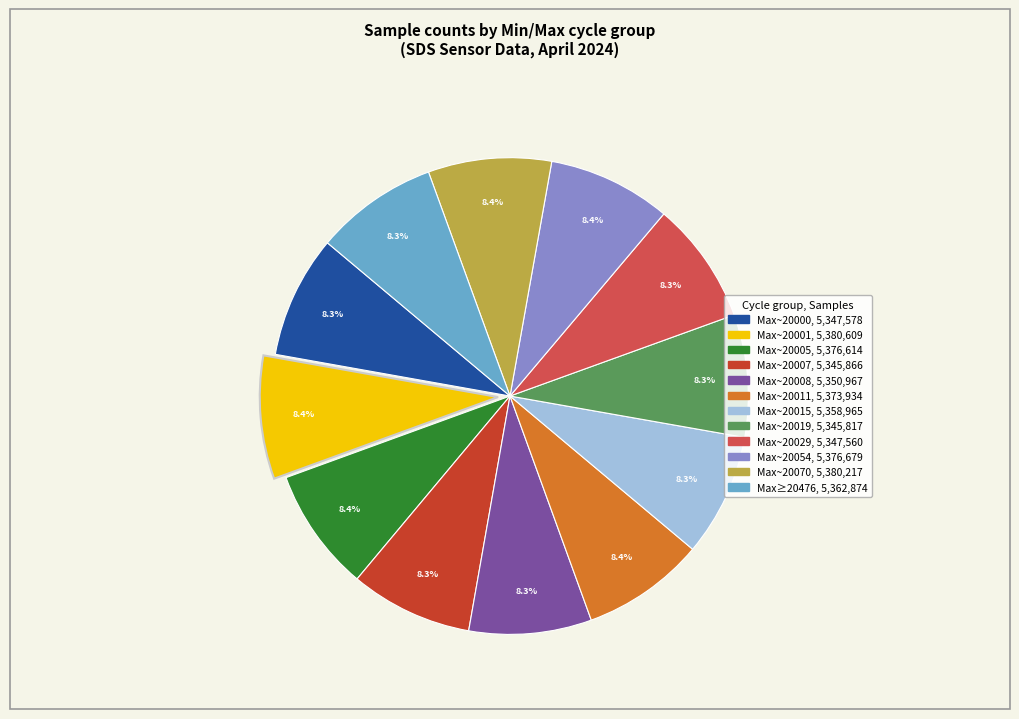

Is there any slice that represents more than half of the pie?

No